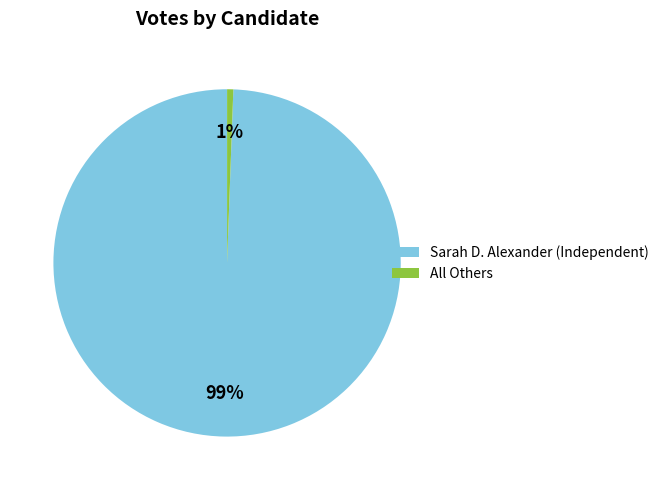

Which has a higher value, Sarah D. Alexander (Independent) or All Others?

Sarah D. Alexander (Independent)